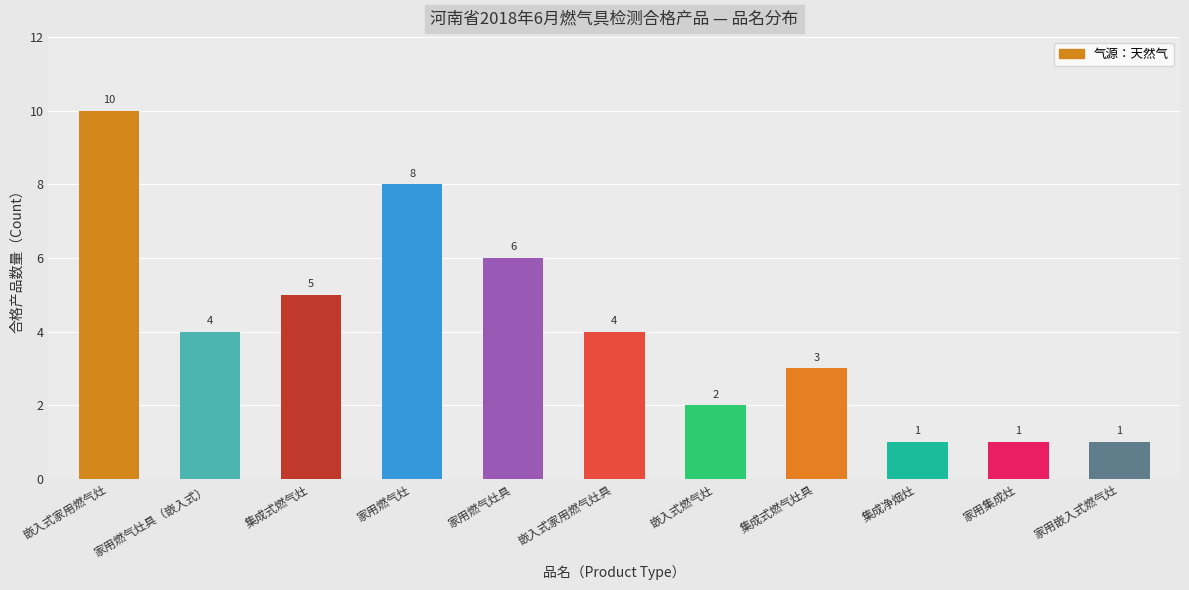

What is the maximum value shown in the chart?

10